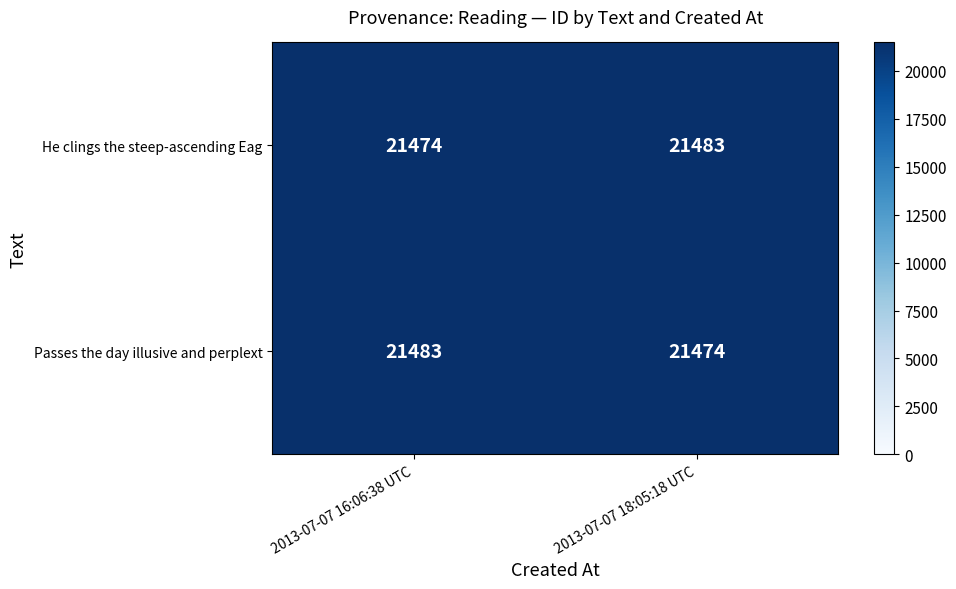

Reading right to left, transcribe all the data shown in this chart.

He clings the steep-ascending Eag: 21483	21474
Passes the day illusive and perplext: 21474	21483